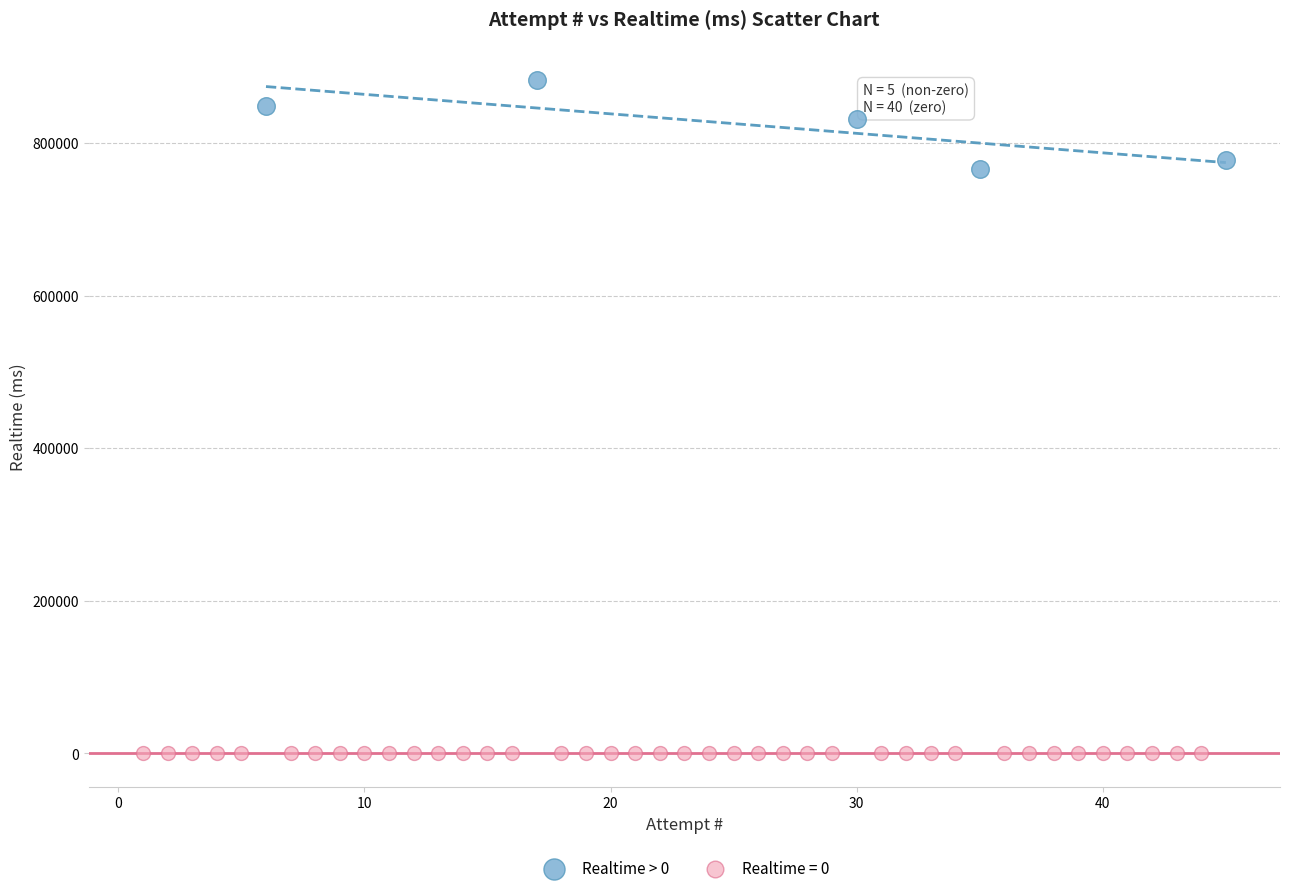

Which series reaches the minimum Y coordinate?

Realtime = 0